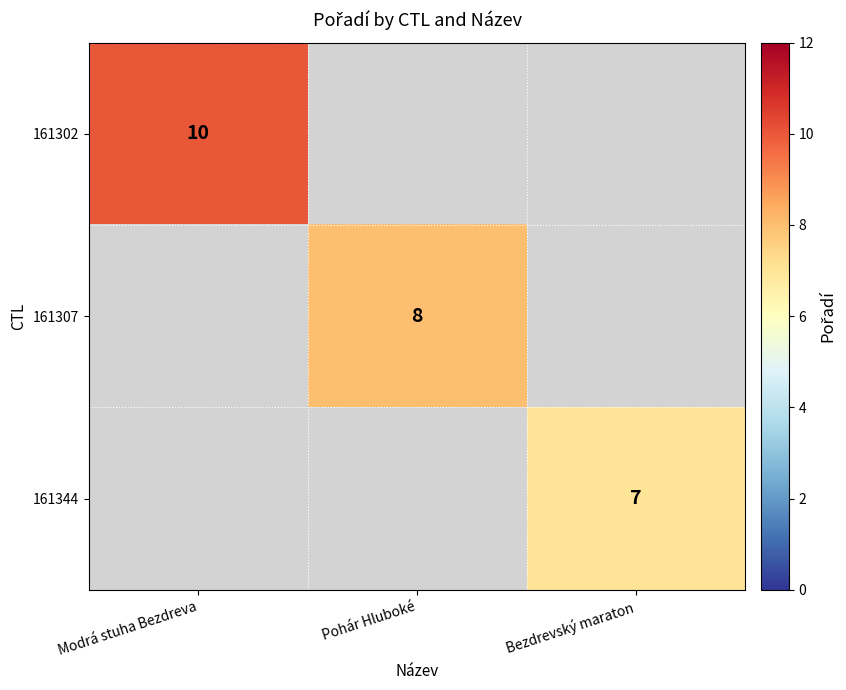

Is it true that 161302 equals 7 at Modrá stuha Bezdreva?

False